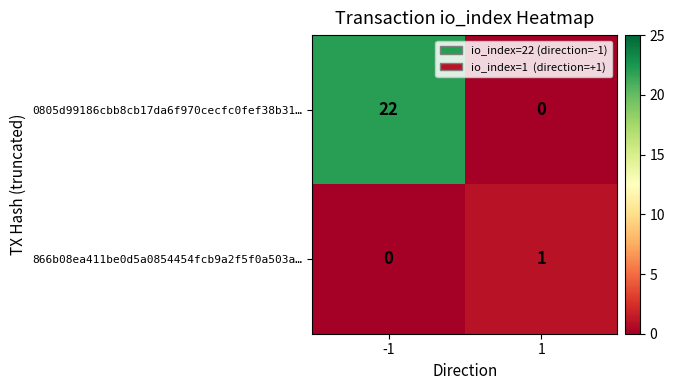

Rank the series at 1 from lowest to highest value.

0805d99186cbb8cb17da6f970cecfc0fef38b31…, 866b08ea411be0d5a0854454fcb9a2f5f0a503a…